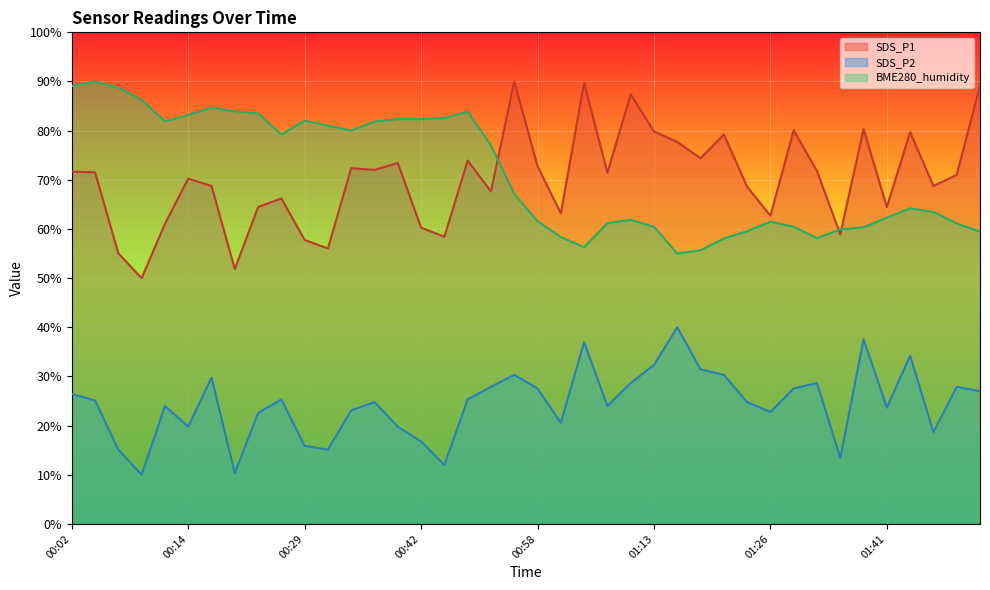

At which category is the sum across all series the highest?

00:56